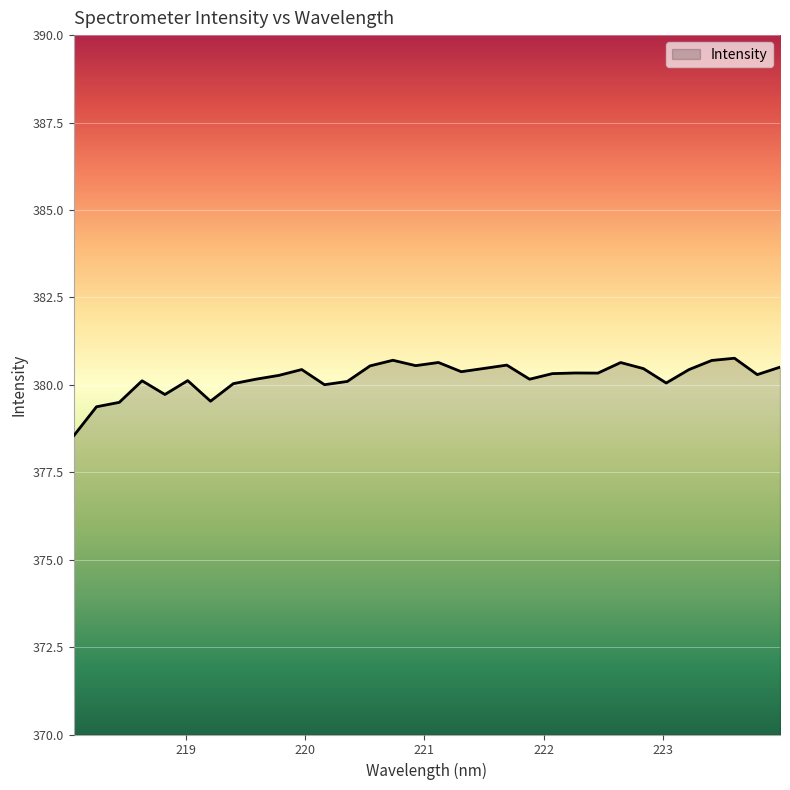

What is the difference between the maximum and minimum values?

2.2